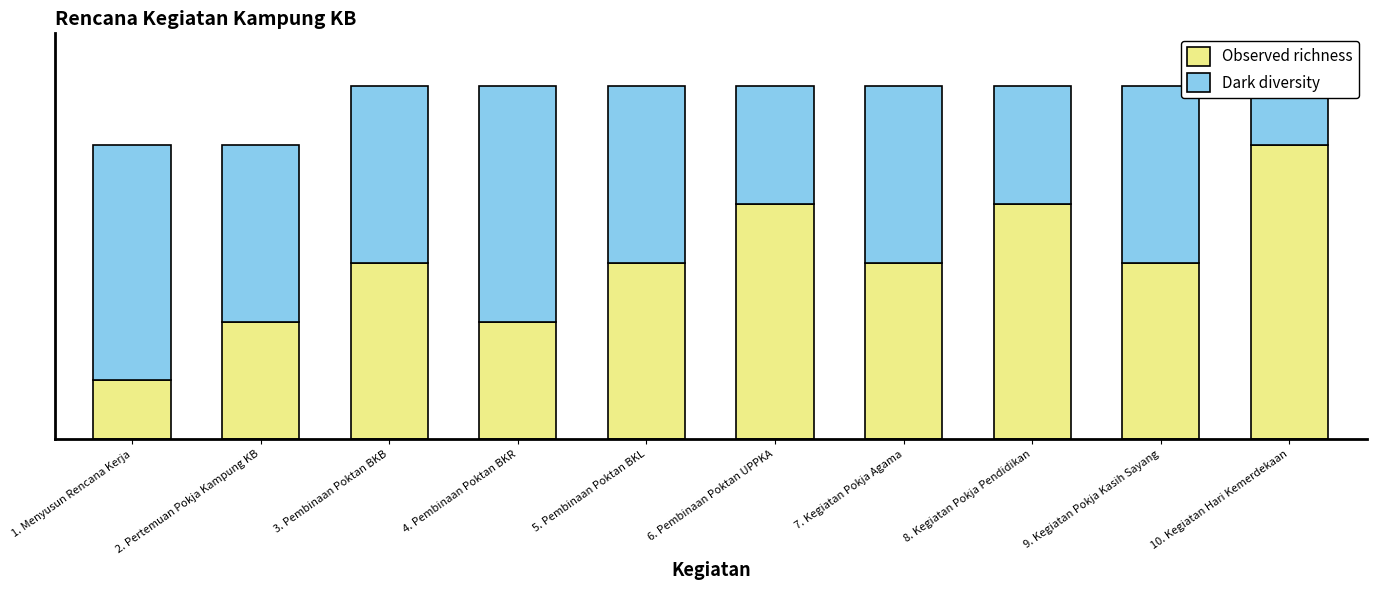

The value of Dark diversity at 8. Kegiatan Pokja Pendidikan is 3. True or false?

False